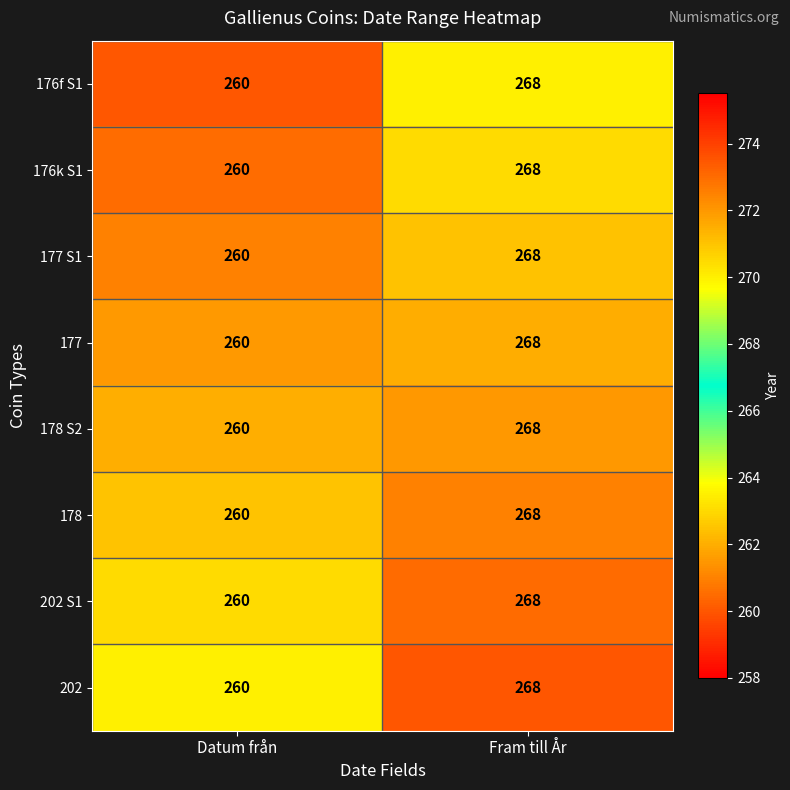

What is the maximum value shown in the chart?

268